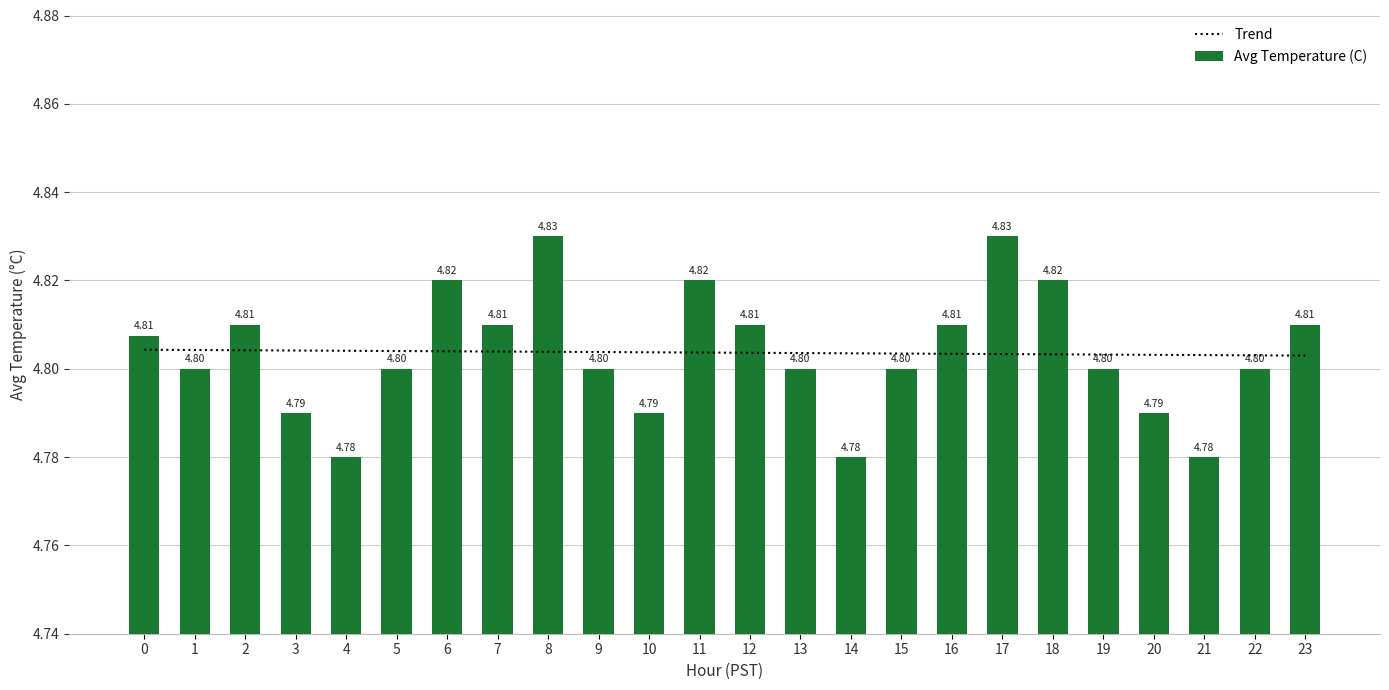

How many Trend values are between 4 and 5?

24